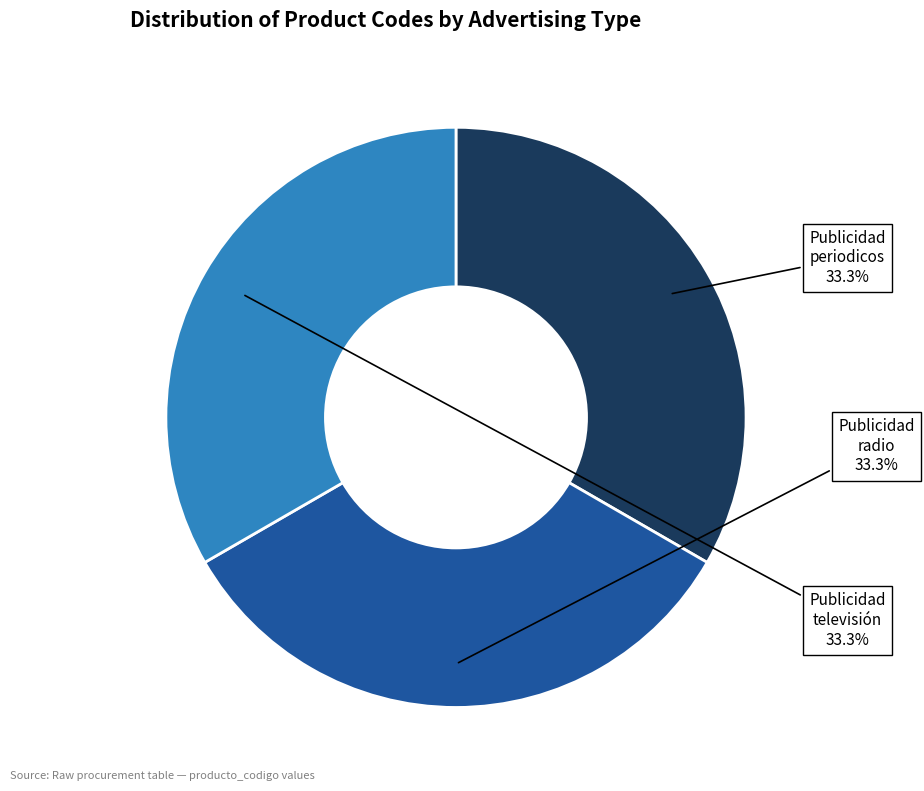

Is there a majority slice in this chart?

No